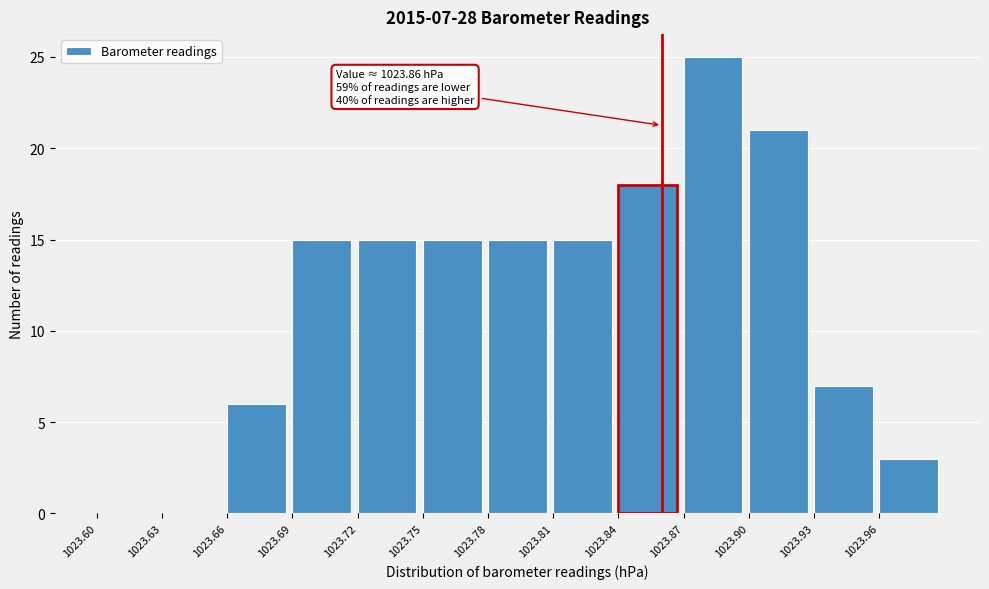

Which range on the x-axis has the tallest bar?

1023.87 to 1023.90